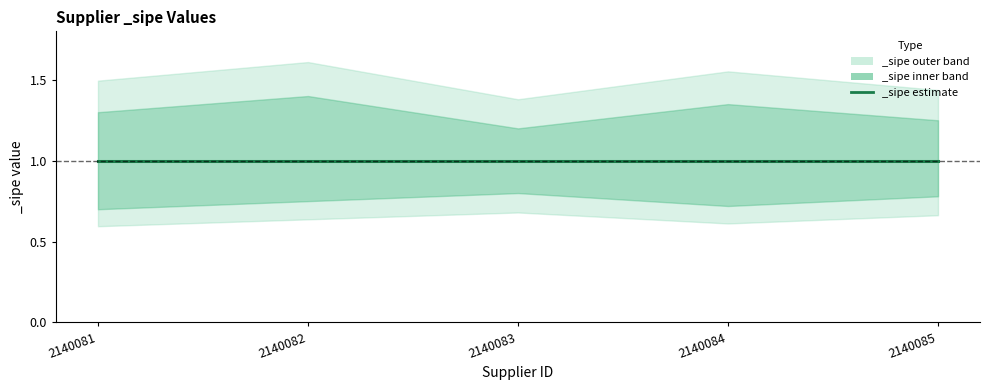

True or false: _sipe_upper has a value of 1.2 at 2140083.

True